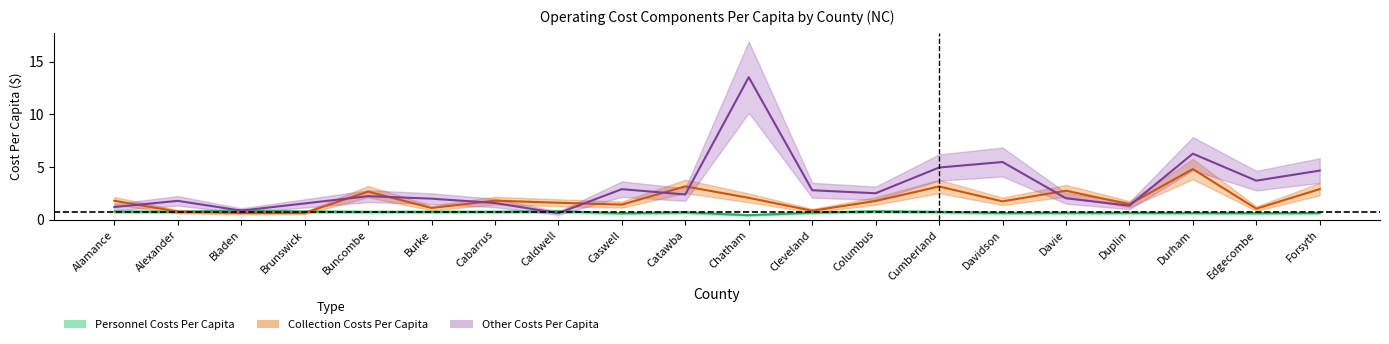

Rank the categories by Other Costs Per Capita value from lowest to highest.

Caldwell, Bladen, Alamance, Duplin, Brunswick, Cabarrus, Alexander, Burke, Davie, Buncombe, Catawba, Columbus, Cleveland, Caswell, Edgecombe, Forsyth, Cumberland, Davidson, Durham, Chatham